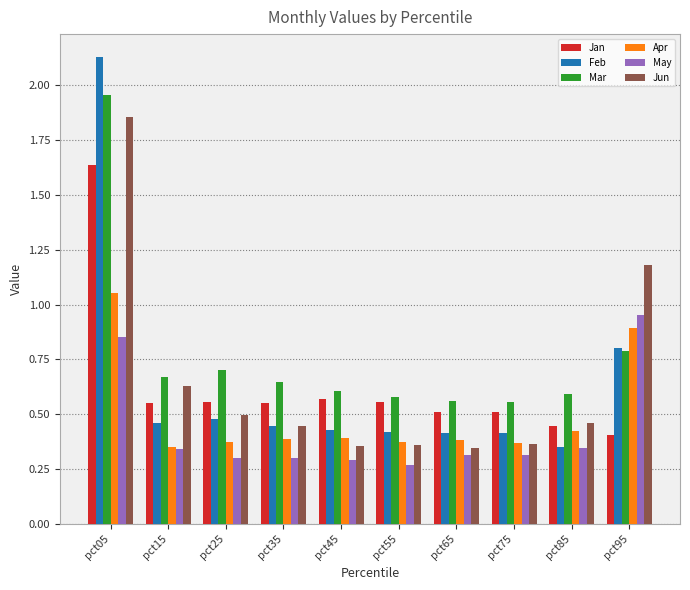

Which series changed the most between pct05 and pct75?

Feb